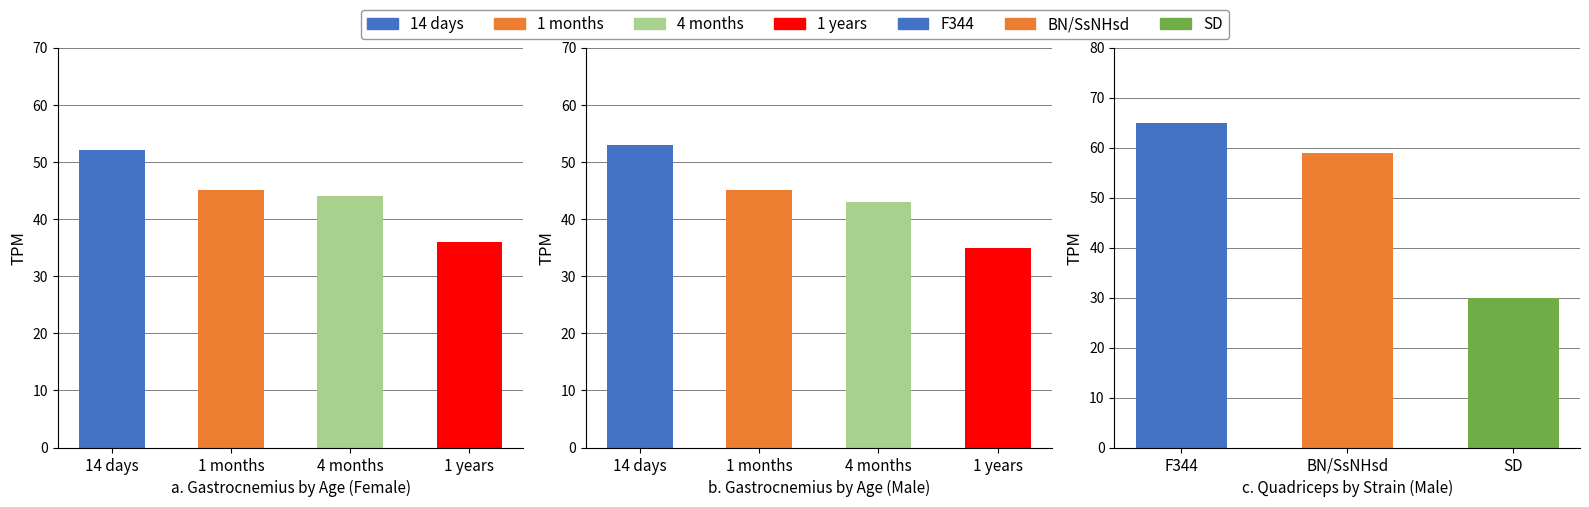

What is the label of the 3rd bar from the left?

4 months